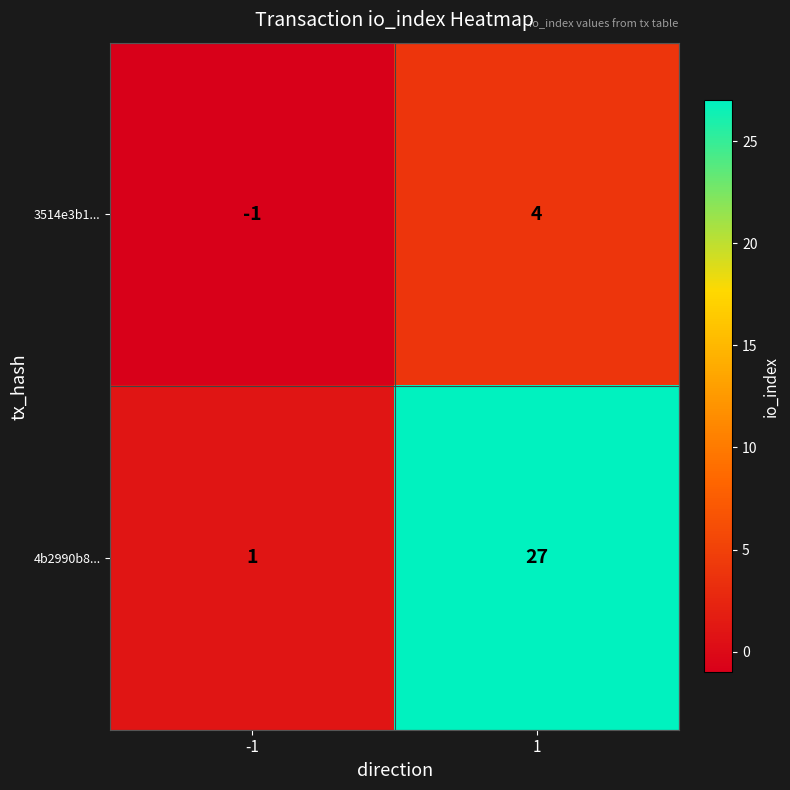

The 4b2990b8... series shows 0 at -1. True or false?

False